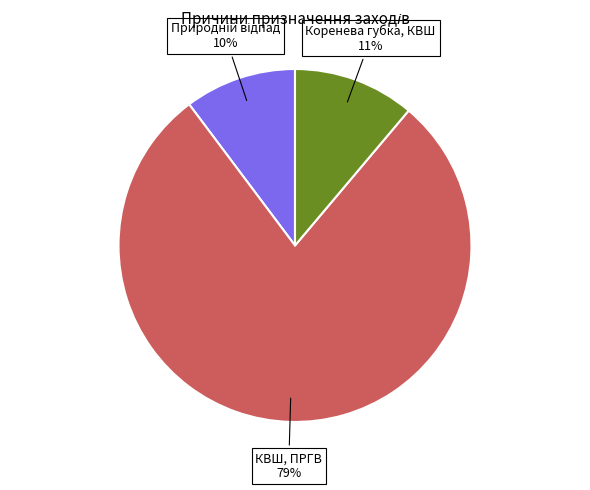

Does any single category account for the majority?

Yes